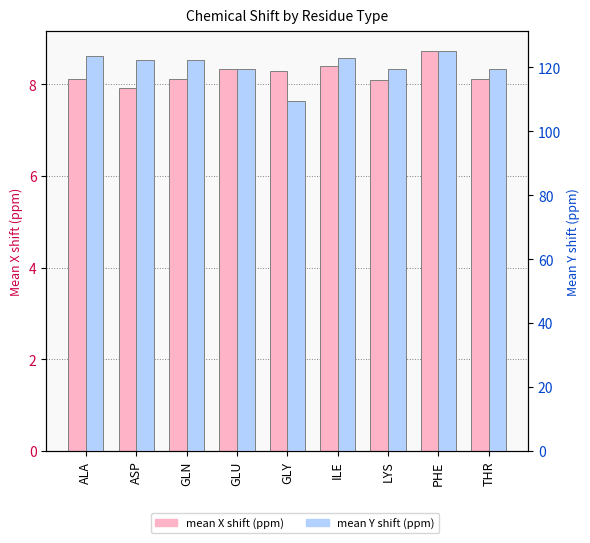

Which series has the largest total across all categories?

mean Y shift (ppm)